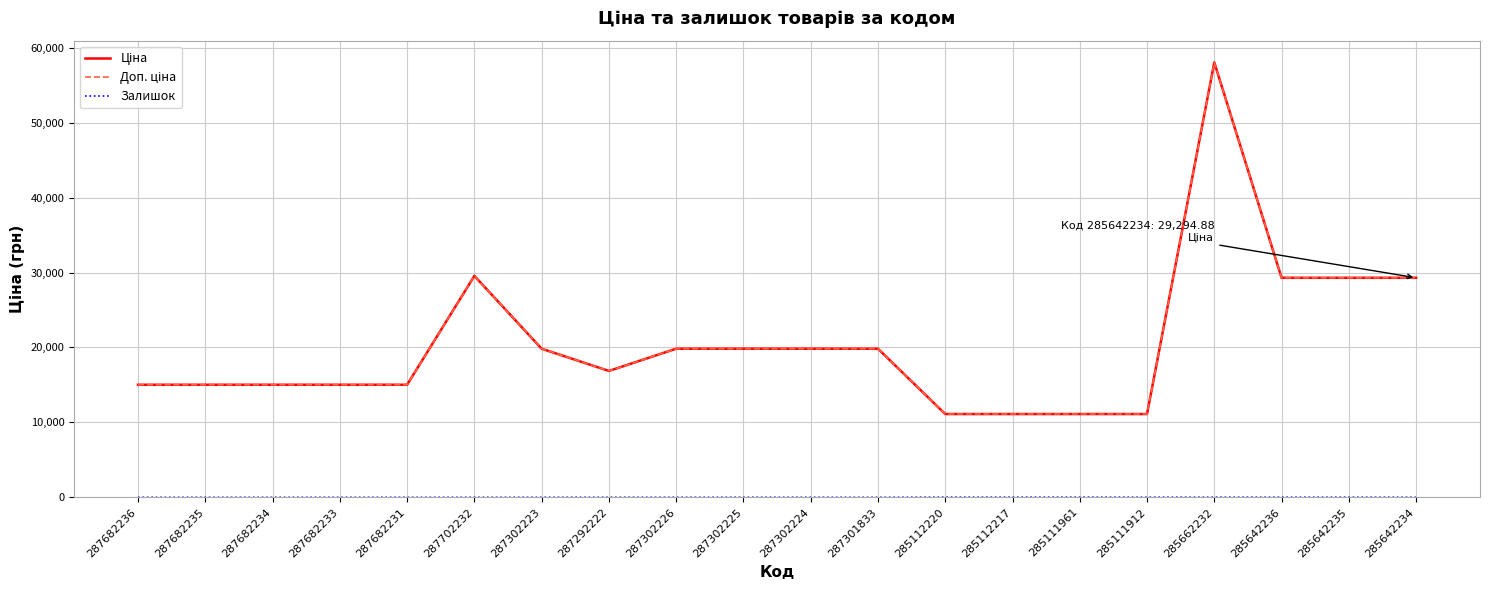

Does the chart display data point markers on the line(s)?

No